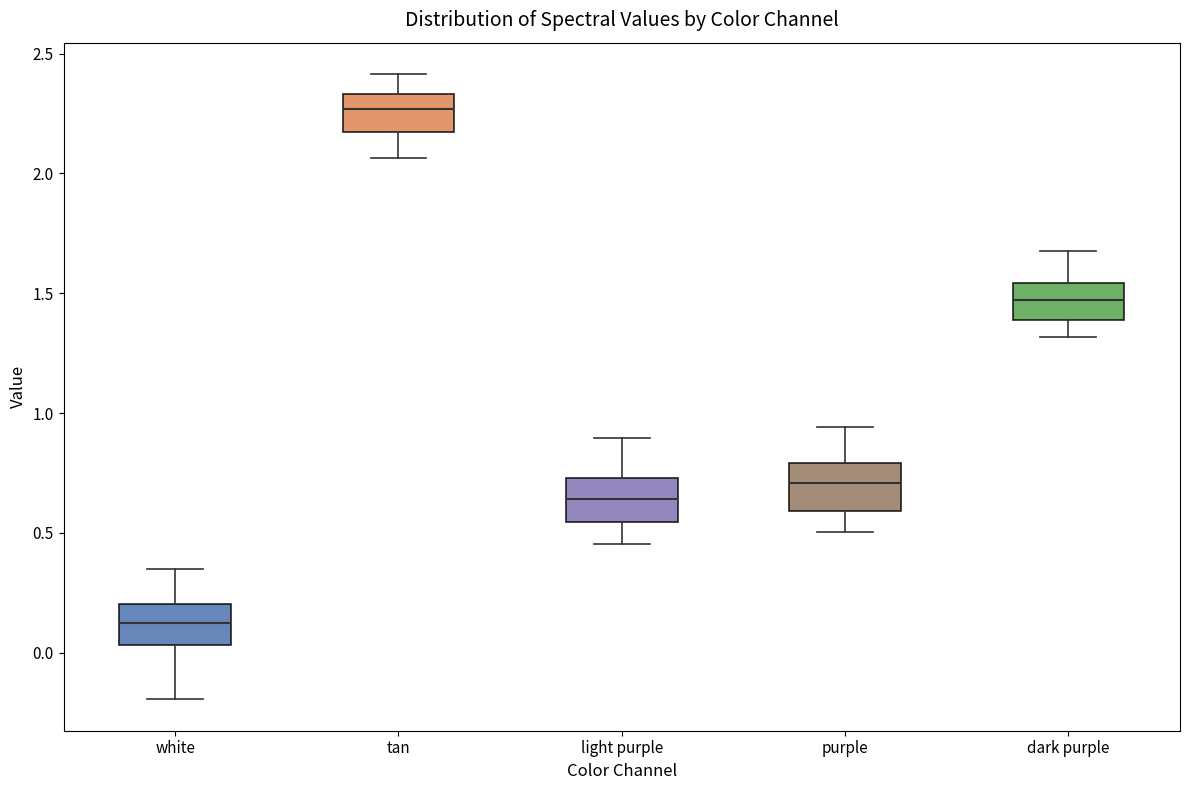

Reading left to right, transcribe this box plot: for each box, give where its median line is, the range the box spans, and where its two whiskers end, as read against the y-axis. The values are not printed on the chart, so give them approximately, as read against the axis.

white: median 0.10, box 0.05 to 0.20, whiskers -0.20 to 0.35
tan: median 2.25, box 2.15 to 2.35, whiskers 2.05 to 2.40
light purple: median 0.65, box 0.55 to 0.75, whiskers 0.45 to 0.90
purple: median 0.70, box 0.60 to 0.80, whiskers 0.50 to 0.95
dark purple: median 1.45, box 1.40 to 1.55, whiskers 1.30 to 1.70